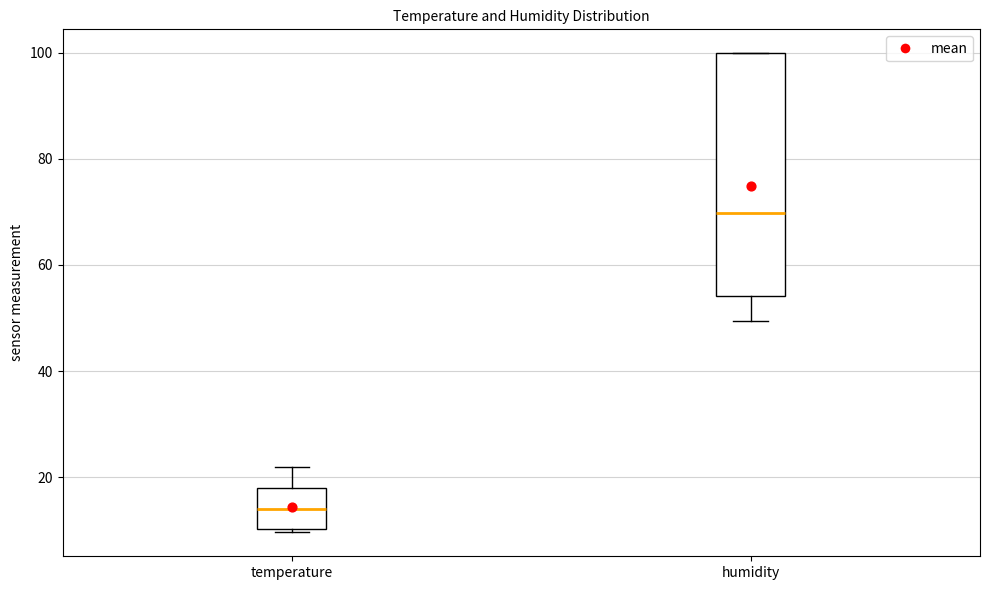

Which box is the tallest, from its lower edge to its upper edge?

humidity